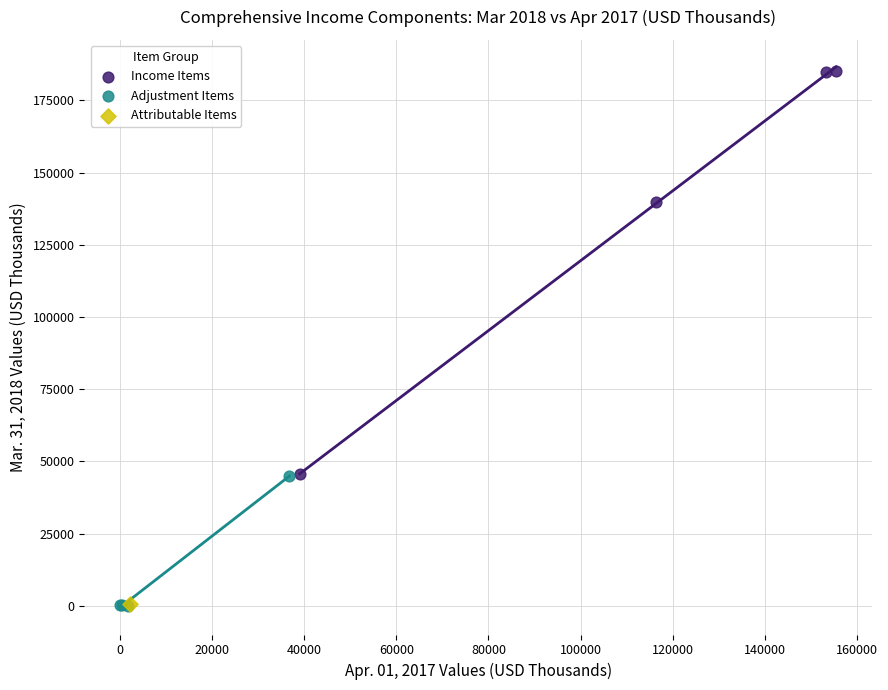

What are all the series names shown in the legend?

Income Items, Adjustment Items, Attributable Items